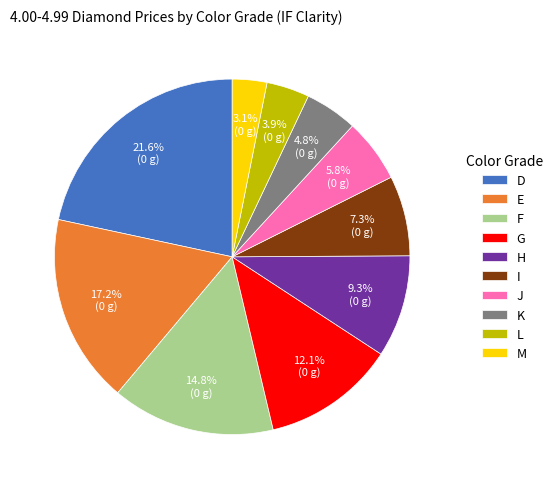

What is the largest slice in the pie chart?

D